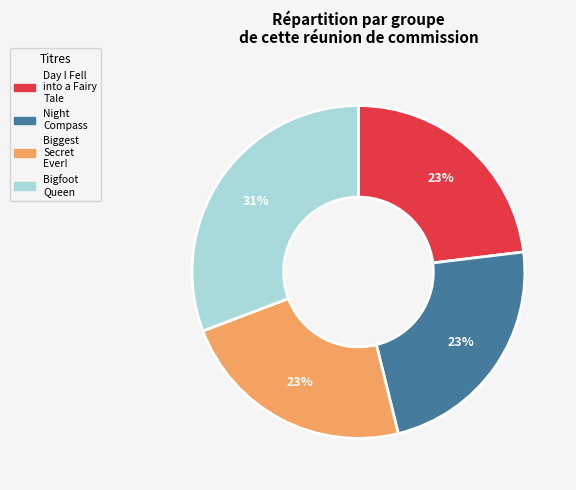

Do Day I Fell into a Fairy Tale and Biggest Secret Ever! together represent more than half of the pie?

No